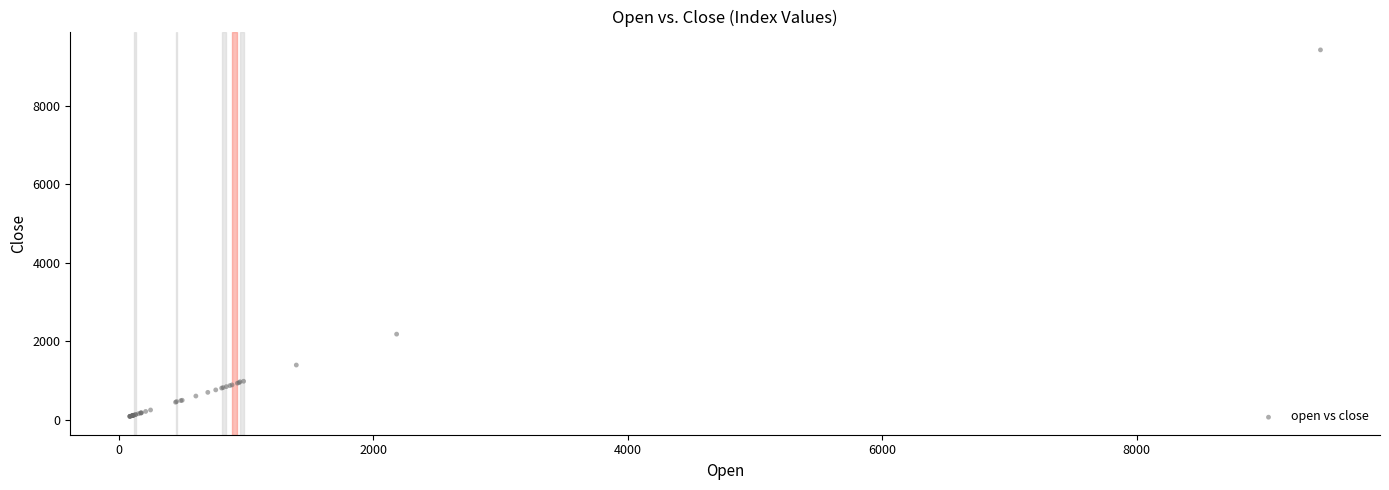

What Y value in the scatter plot is closest to 4753?

2181.3